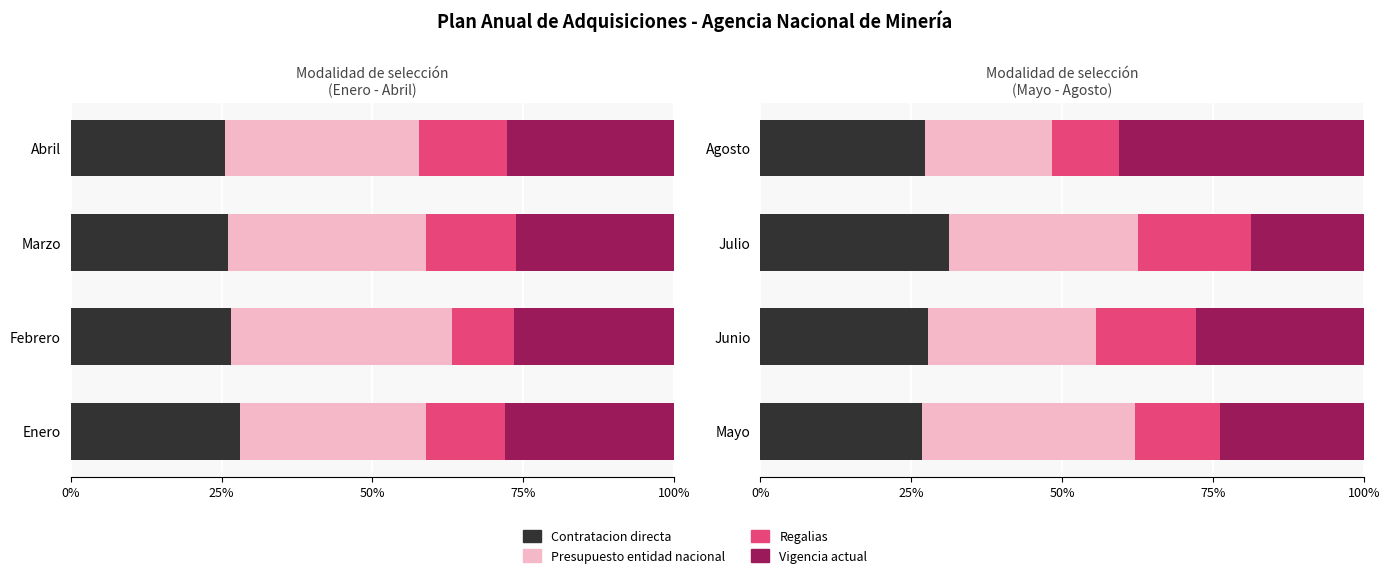

Which series has the largest range (max minus min)?

Vigencia actual